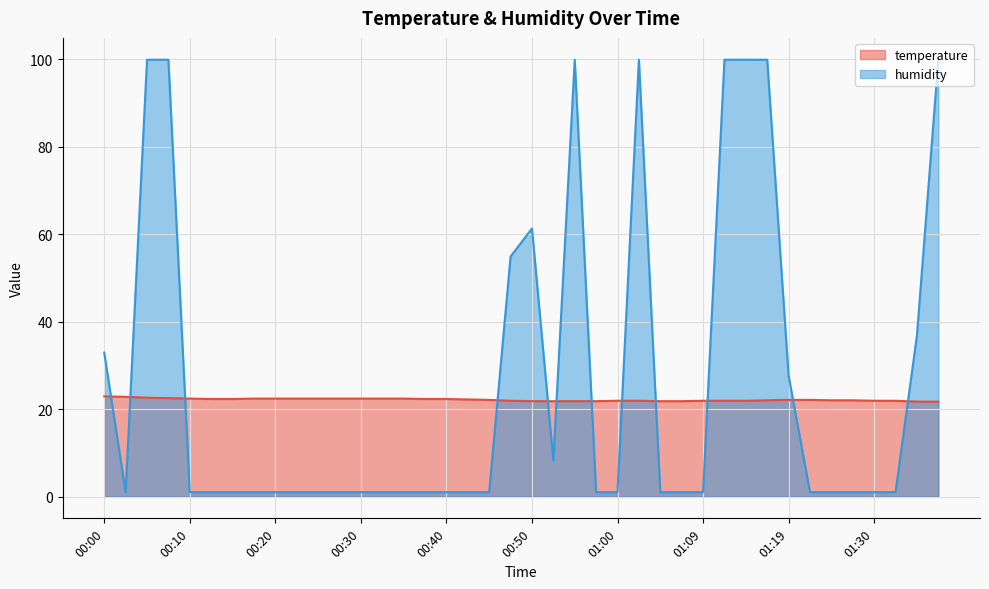

What is the sum of the temperature values at 00:18 and 00:00?

45.3